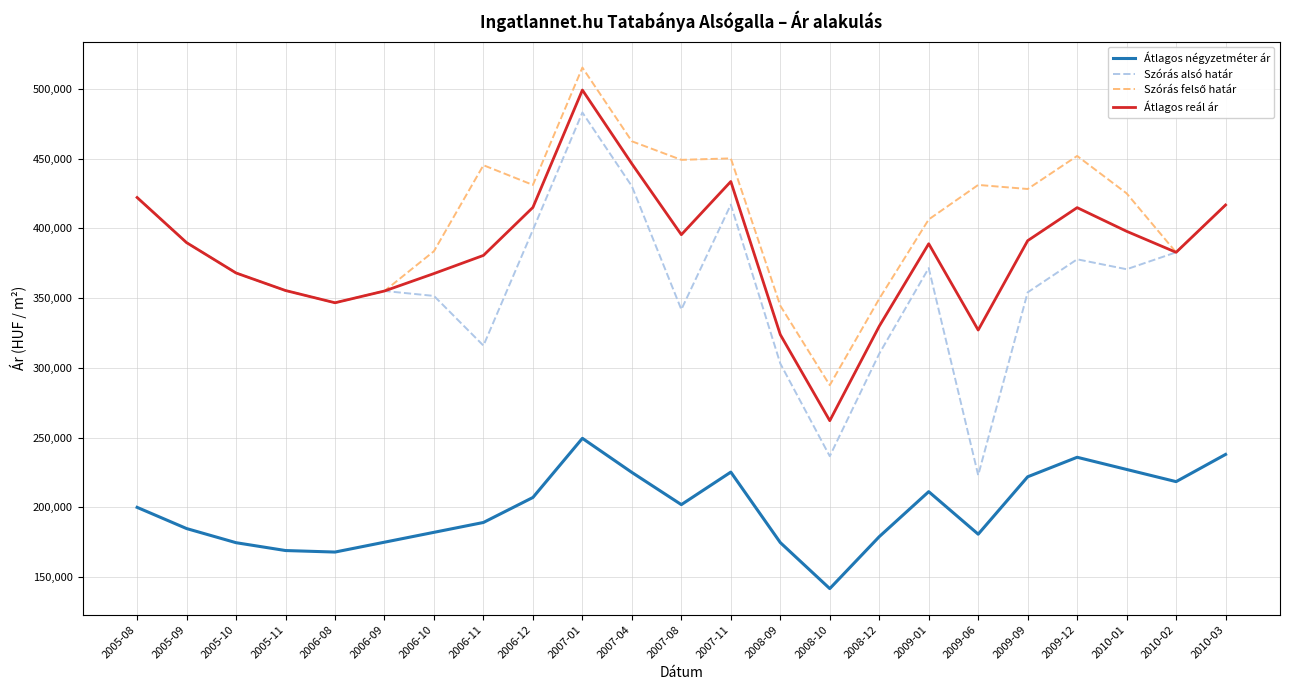

What is the total value across all series at 2009-12?

1480402